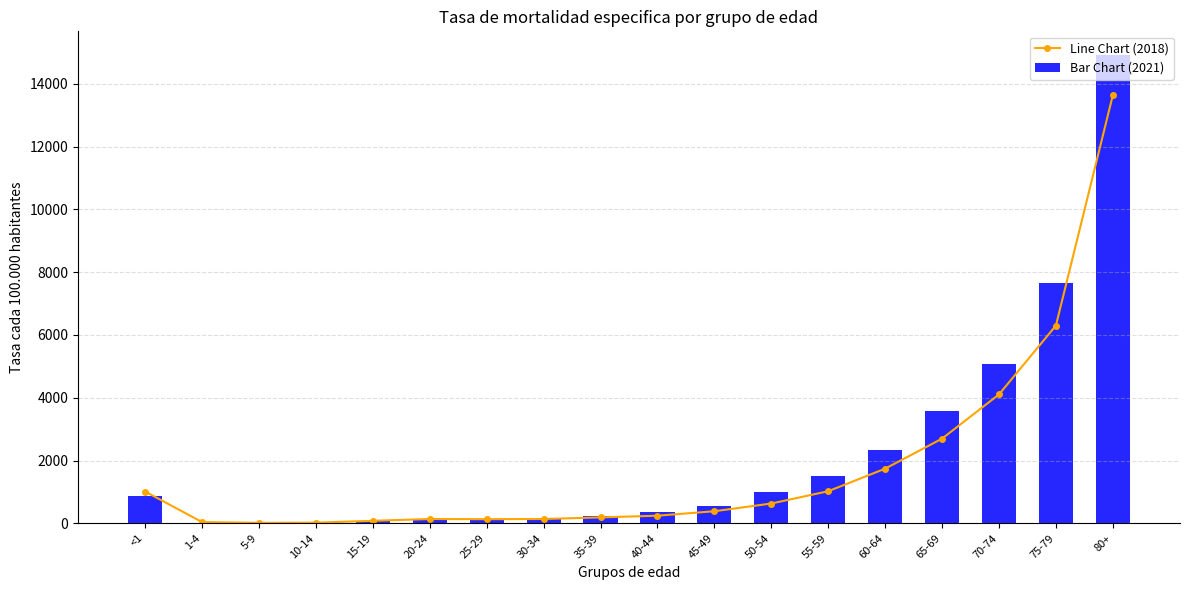

Is the value of Bar Chart (2021) at 65-69 greater than the value of Line Chart (2018) at 80+?

No